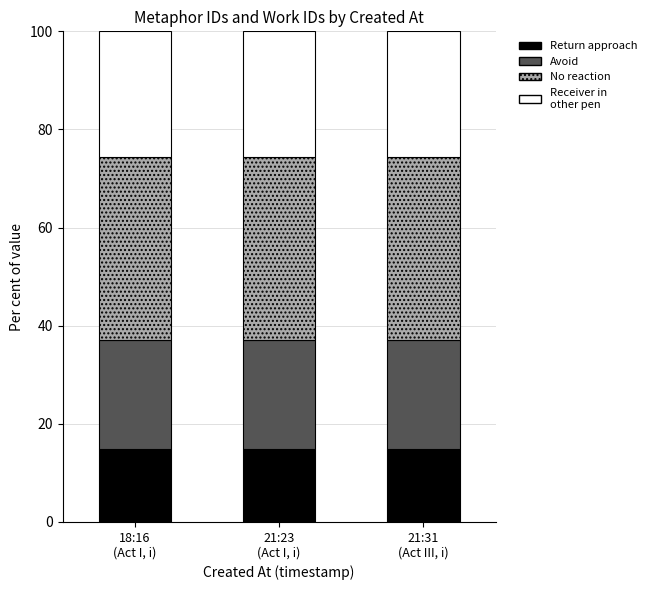

Reading left to right, what are the values for Return approach?

14.9	14.9	14.9